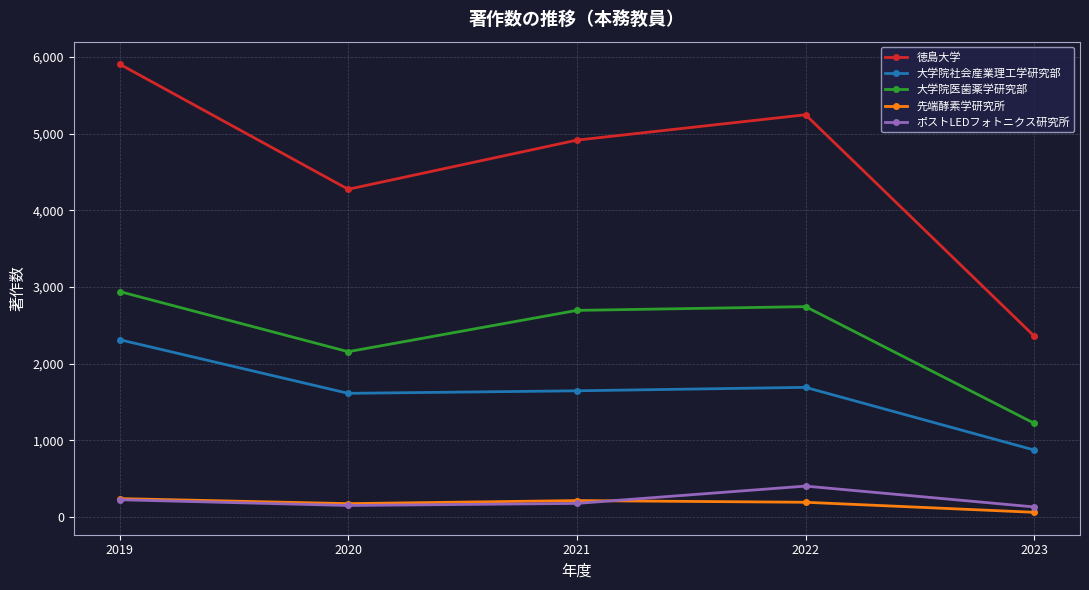

What is the total value across all series at 2021?

9638